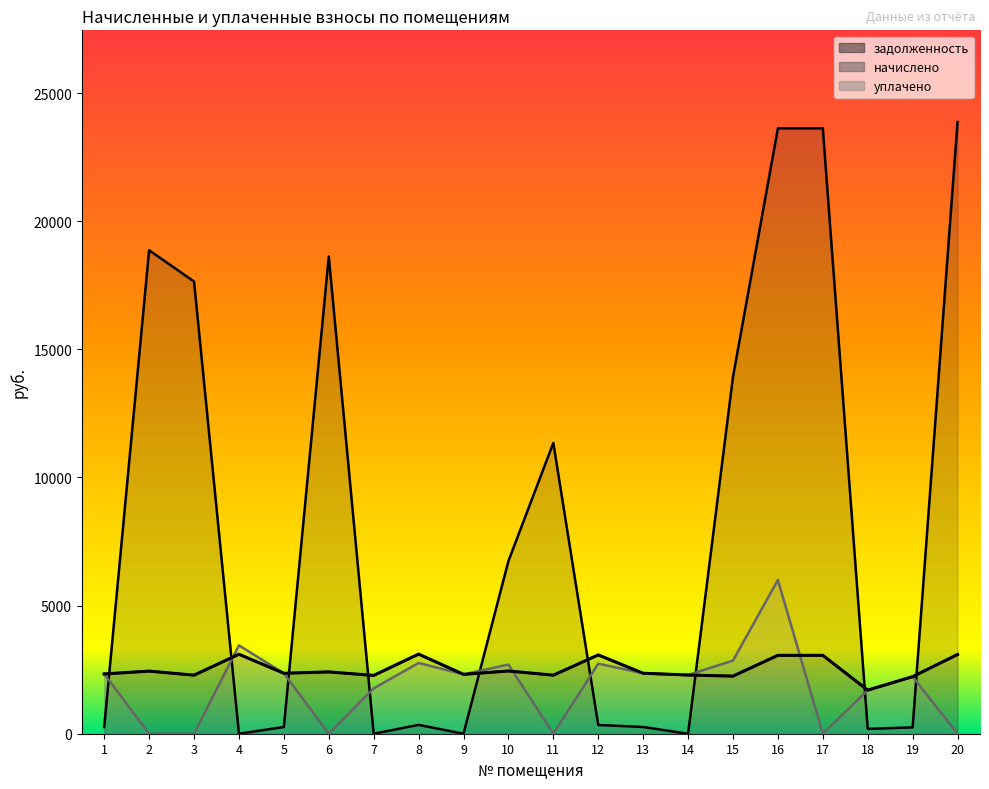

Reading right to left, list all the values displayed in this chart.

задолженность: 23868.4	247.5	189.0	23624.4	23624.4	13923.6	0.0	261.6	341.5	11347.9	6736.8	0.0	345.1	0.0	18622.7	262.1	0.0	17646.9	18866.7	259.2
начислено: 3090.6	2227.1	1700.6	3059.0	3059.0	2248.2	2290.3	2358.7	3074.8	2285.0	2448.3	2316.6	3106.3	2274.5	2411.4	2358.7	3101.1	2285.0	2443.0	2332.4
уплачено: 0.0	2227.0	1700.0	0.0	6000.0	2854.4	2290.3	2358.7	2733.2	0.0	2700.0	2316.6	2761.2	1769.3	0.0	2358.6	3447.8	0.0	0.0	2332.4